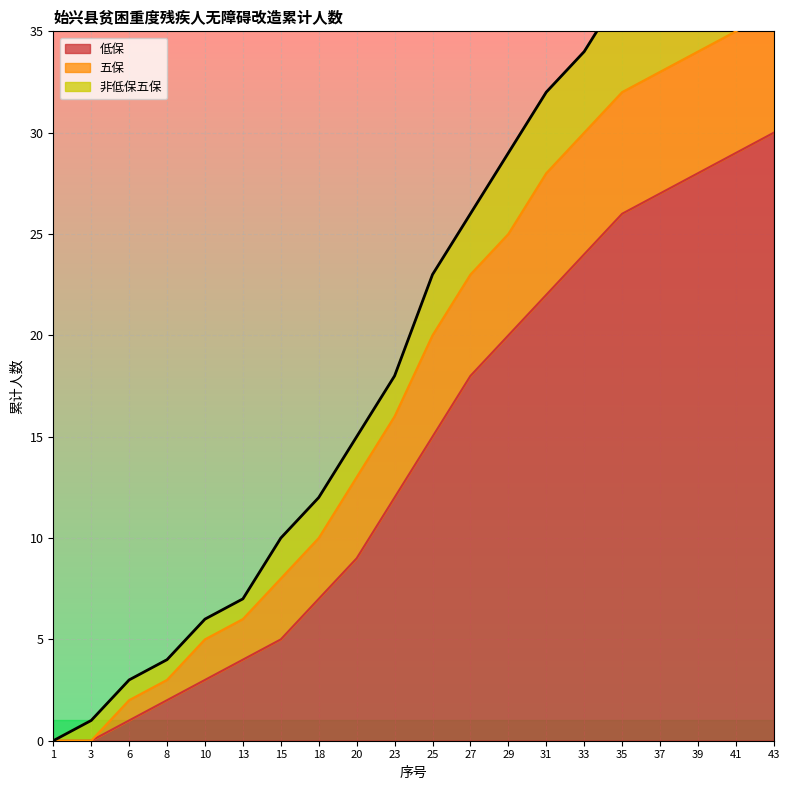

True or false: 低保 has a value of 0 at 1.

True